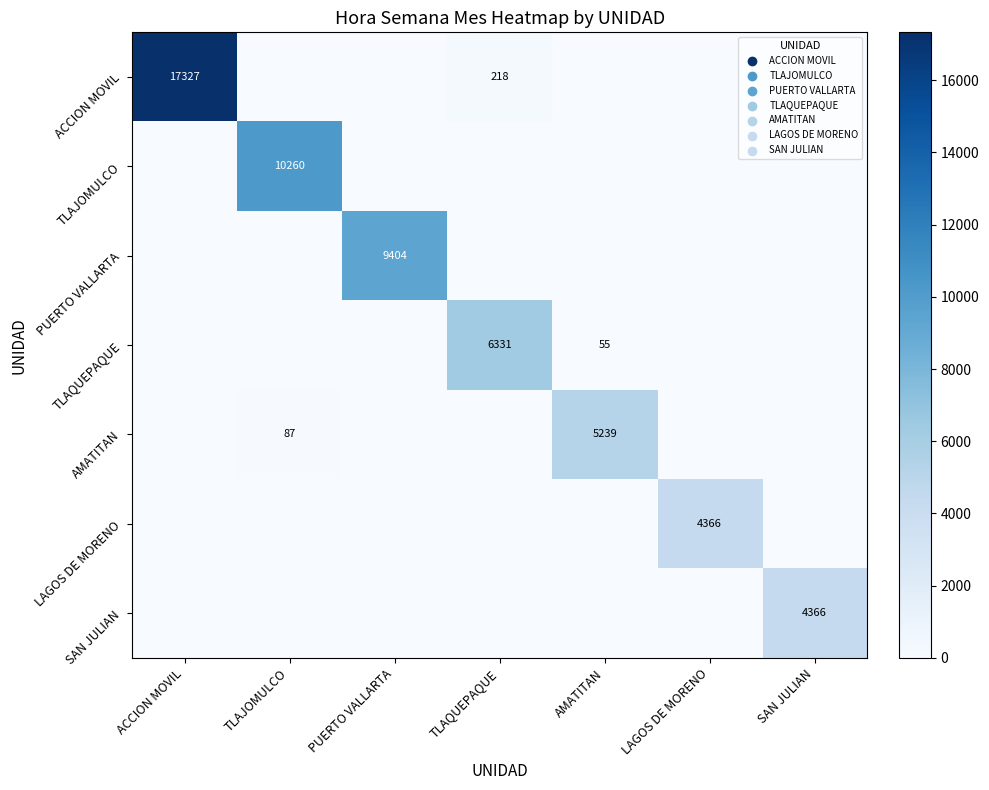

The value of TLAQUEPAQUE at AMATITAN is 23.3. True or false?

False